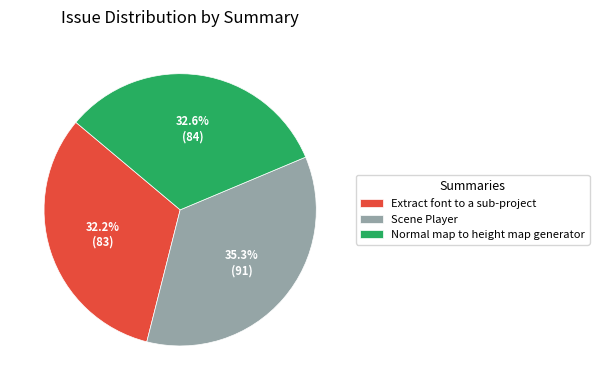

How many segments does this pie chart have?

3